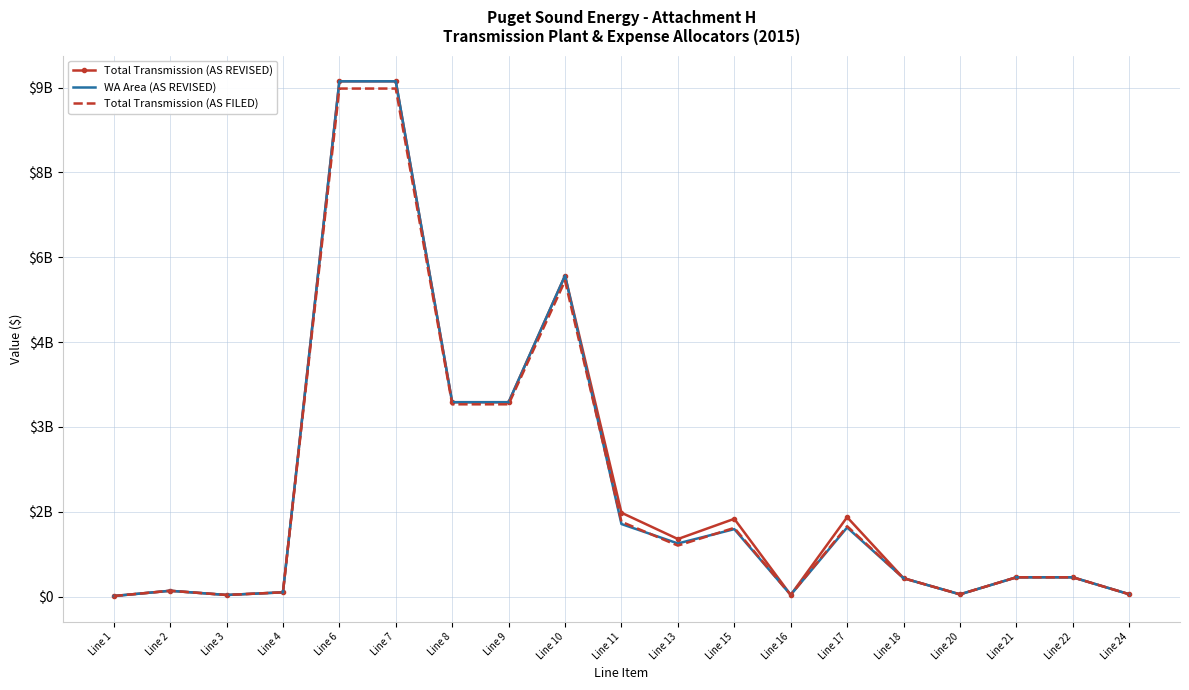

What are all the series names shown in the legend?

Total Transmission (AS REVISED), WA Area (AS REVISED), Total Transmission (AS FILED)